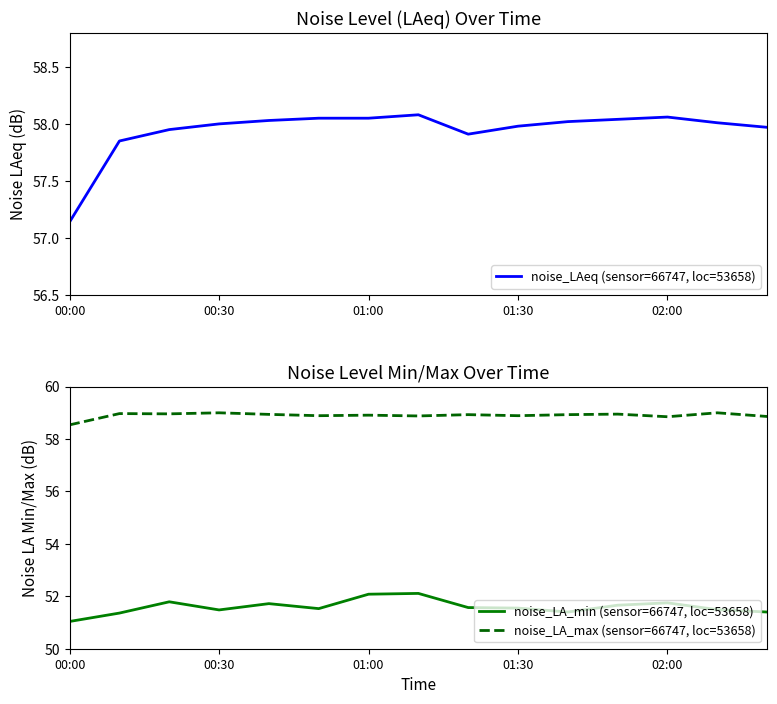

What is the spread (max minus min) of values at 5?

7.4